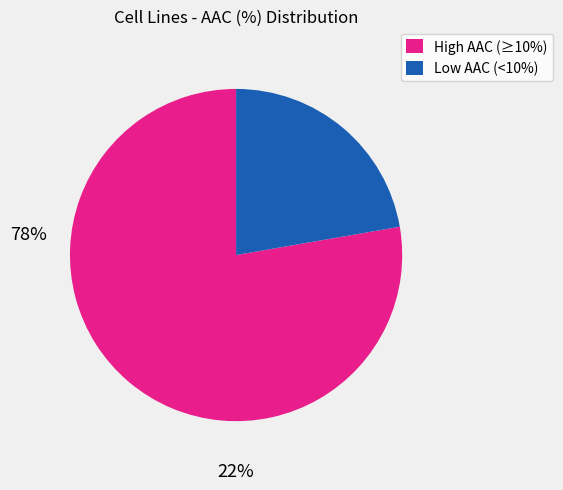

Which has a higher value, Low AAC (<10%) or High AAC (≥10%)?

High AAC (≥10%)